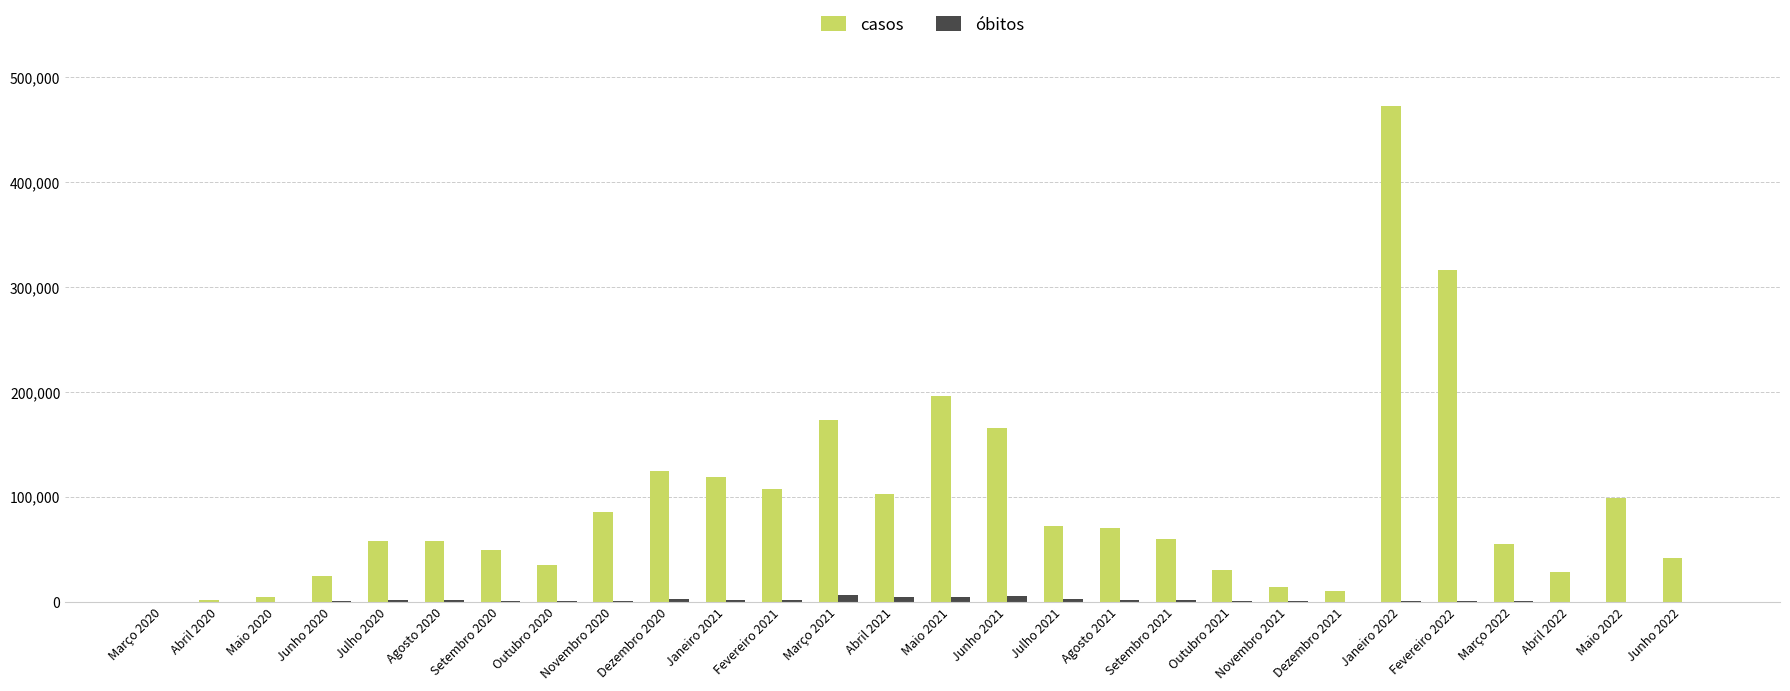

Which category has the highest value across all series?

Janeiro 2022